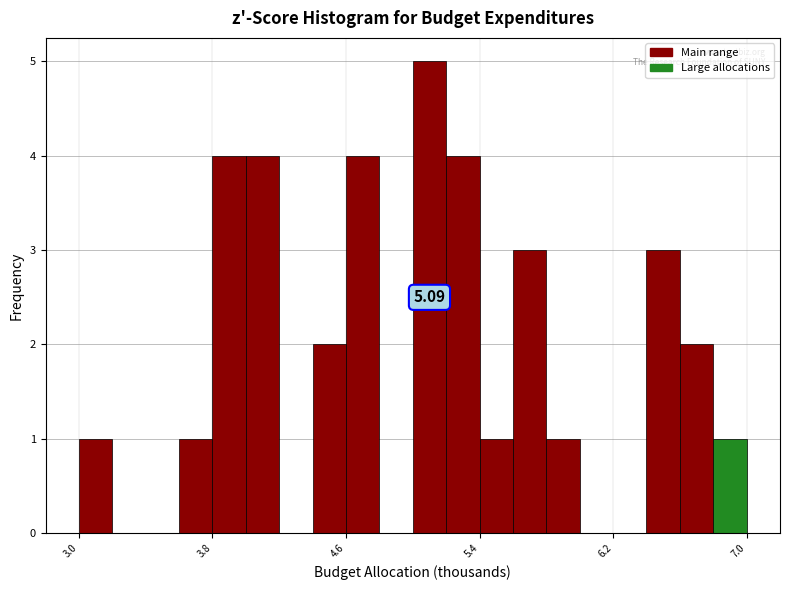

Around what value on the x-axis is the tallest bar? Give the approximate position of its centre, as read against the axis.

5.1